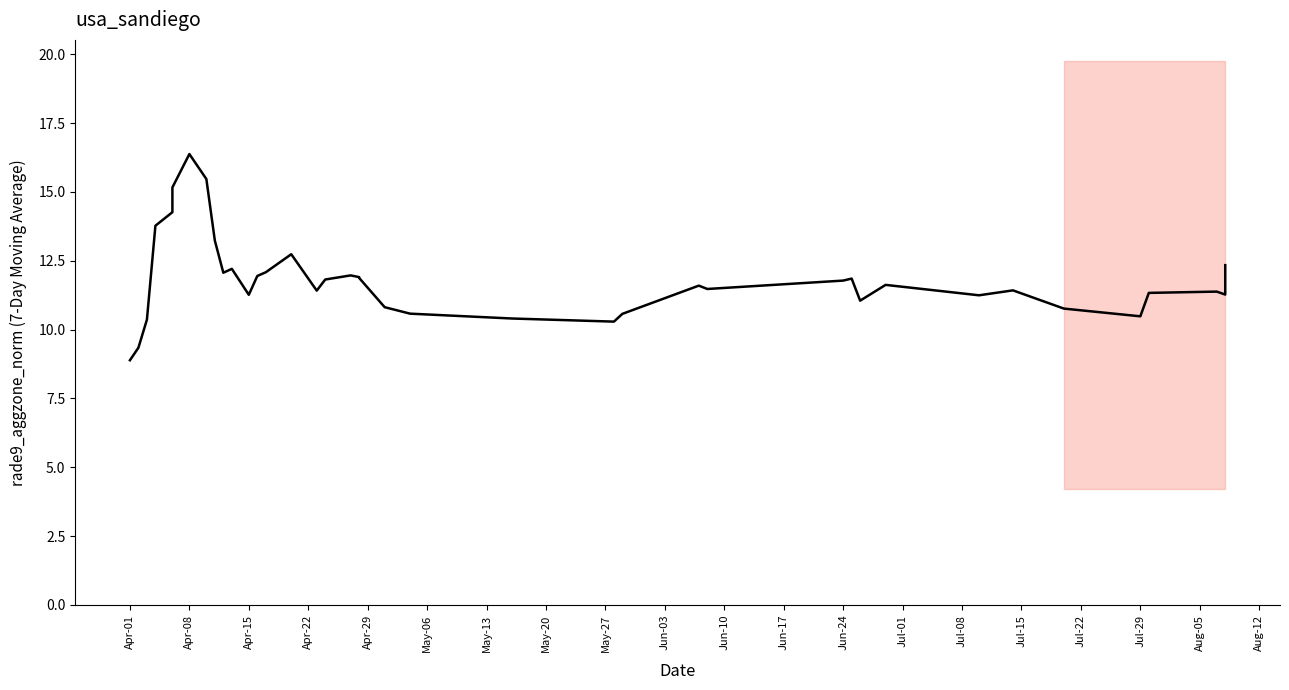

How many interior local valleys (lower than both neighbors) does the data have?

9